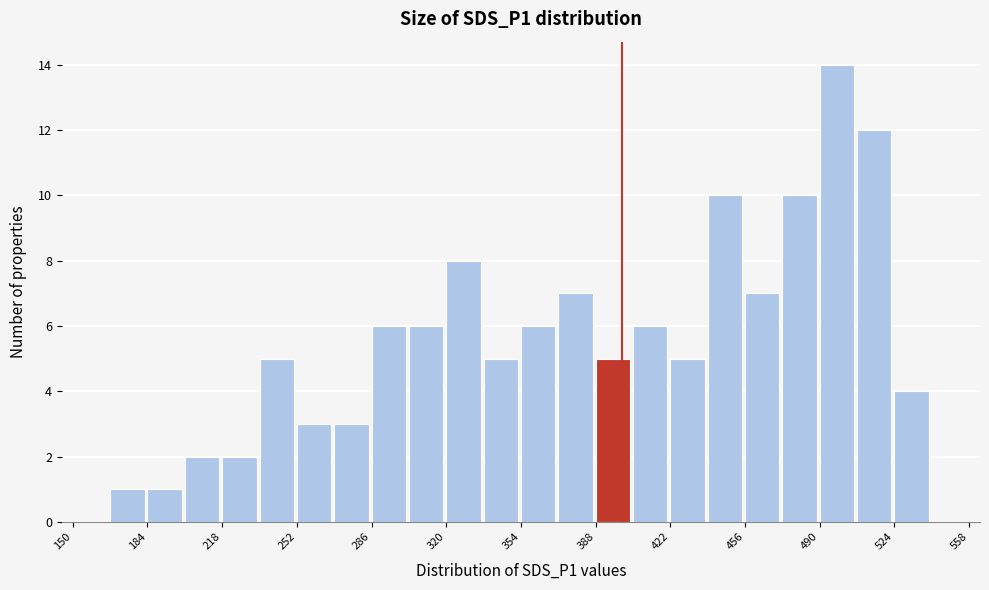

Read against the x-axis, roughly where is the centre of the tallest bar?

500